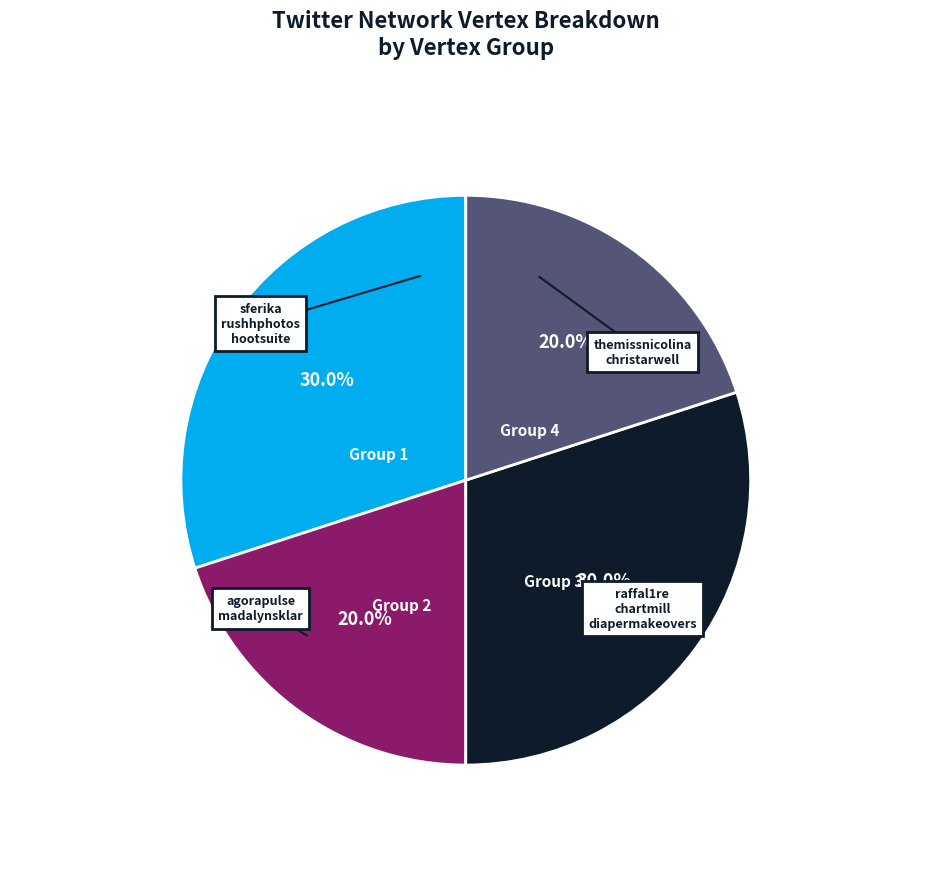

Count the number of slices in the pie.

4